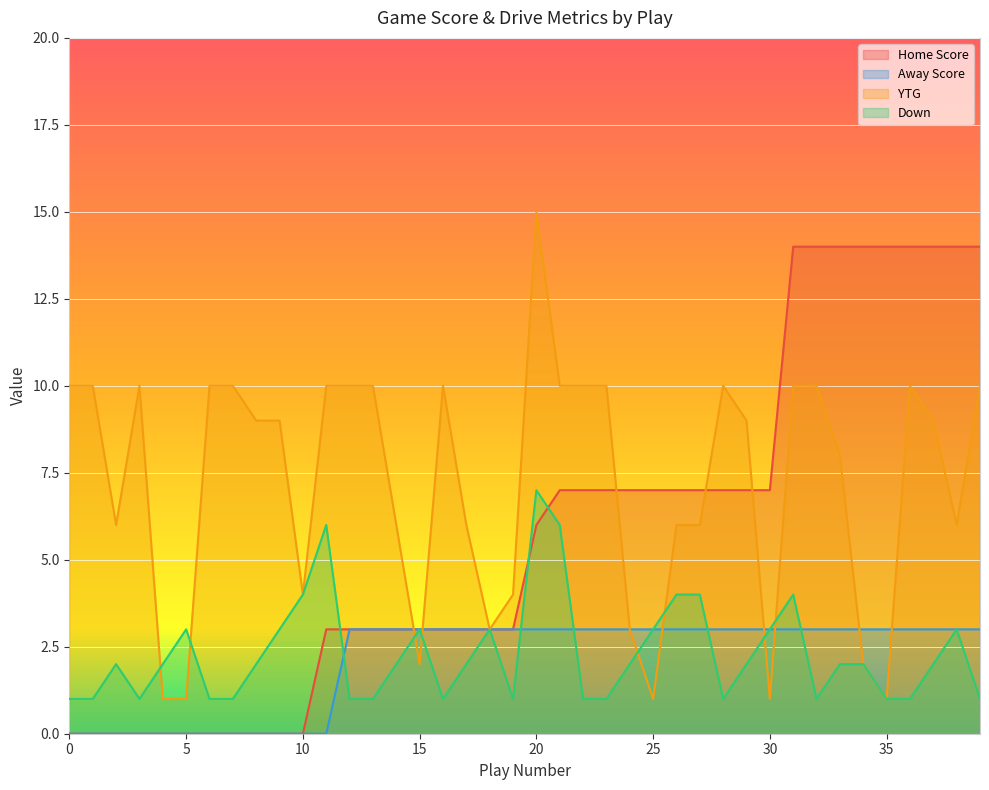

True or false: Down has more than 2 points higher than both neighbors.

True